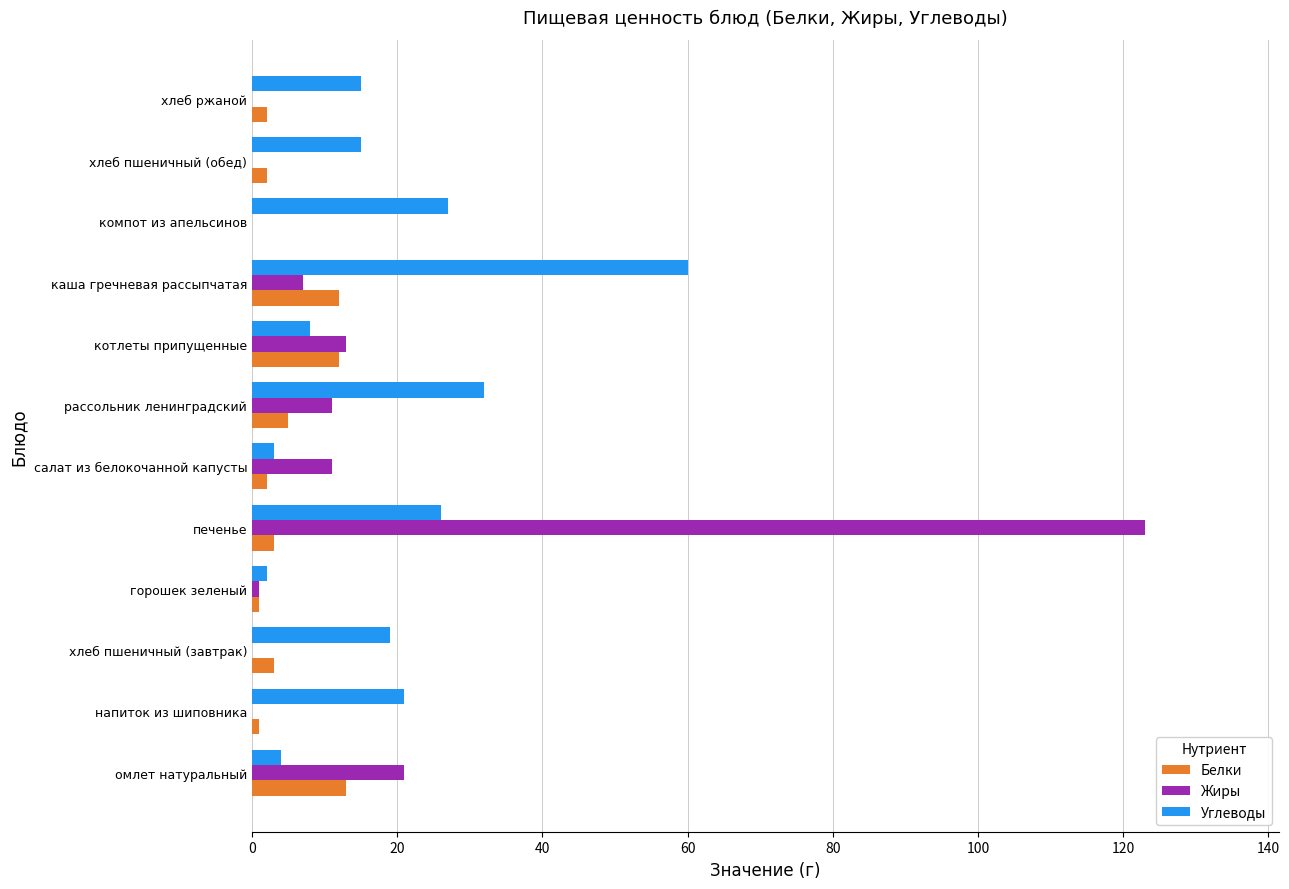

What is the total value across all series at рассольник ленинградский?

48